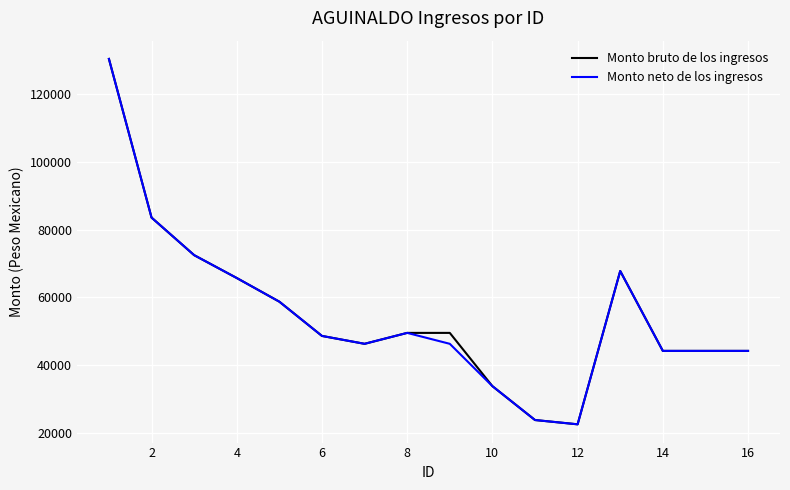

What is the minimum value shown in the chart?

22556